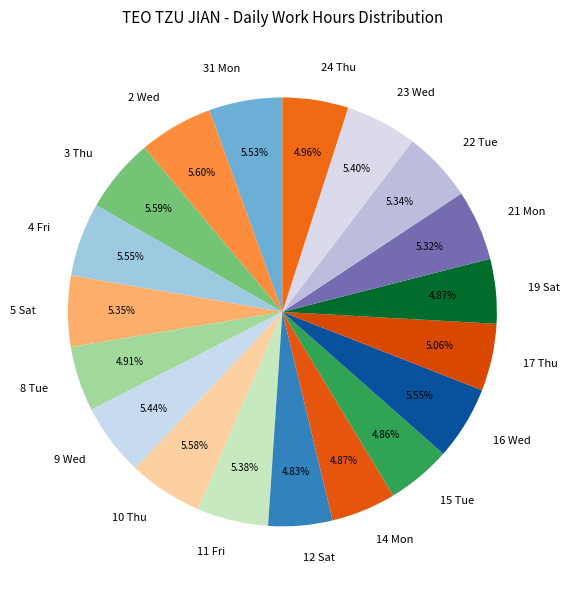

To the nearest percent, what portion does 31 Mon represent?

6%